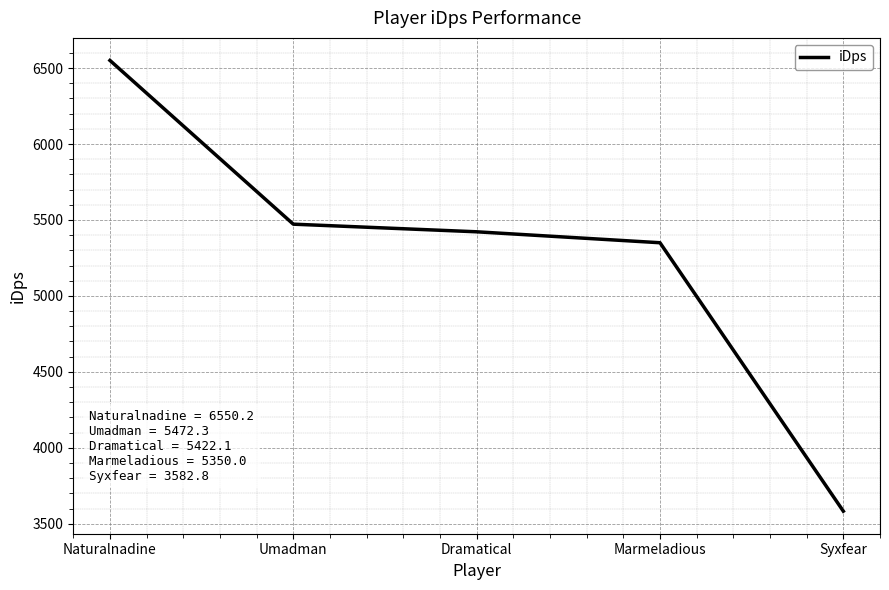

Read the value at Syxfear.

3582.8